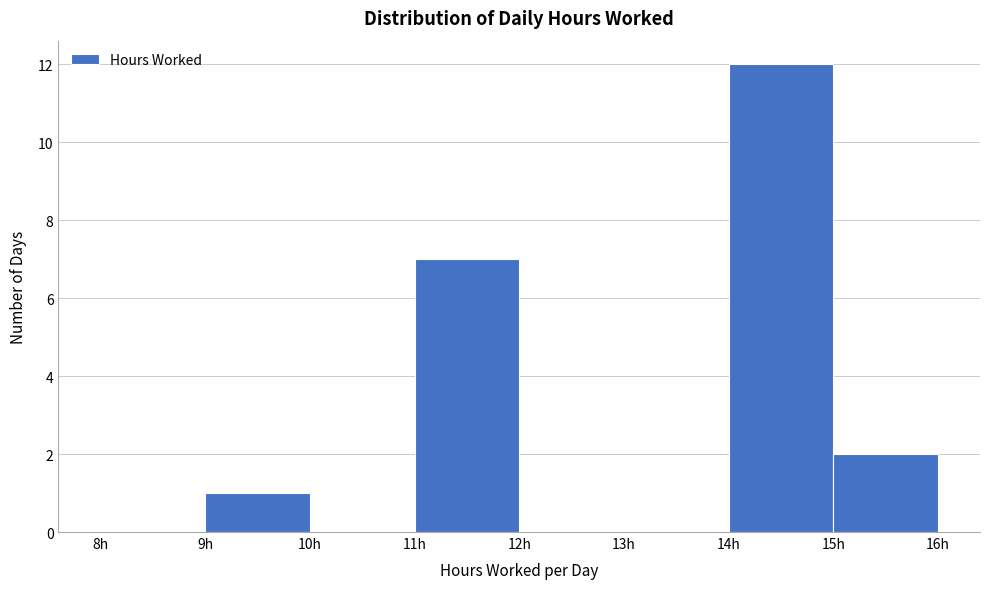

How tall is the bar that spans 9 to 10 on the x-axis? The values are not printed on the chart, so give them approximately, as read against the axis.

1